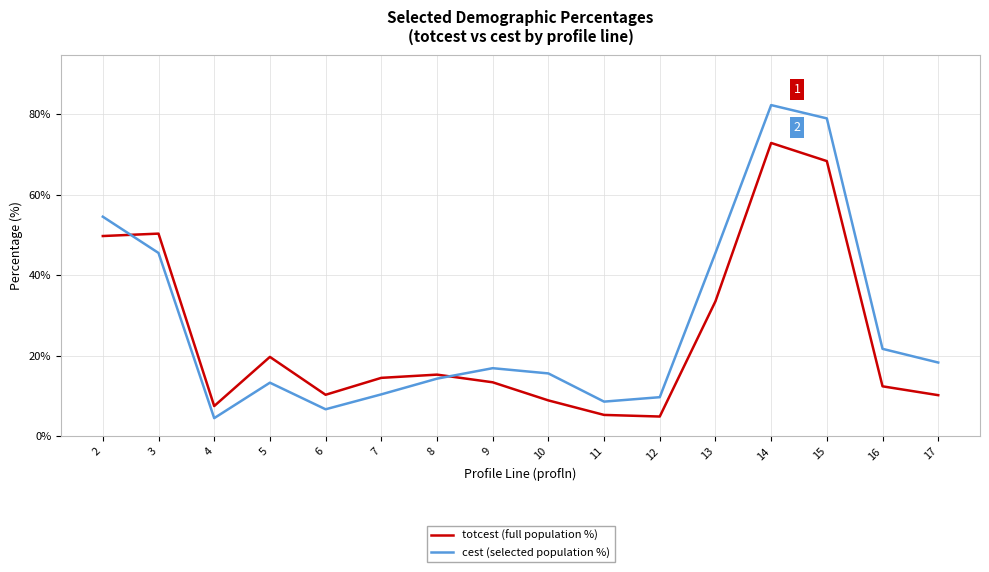

Is it true that cest (selected population %) equals 9.7 at 12?

True